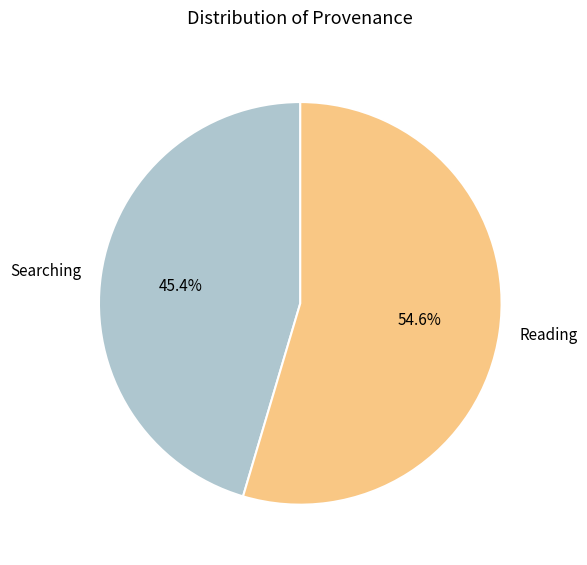

Does any single category account for the majority?

Yes